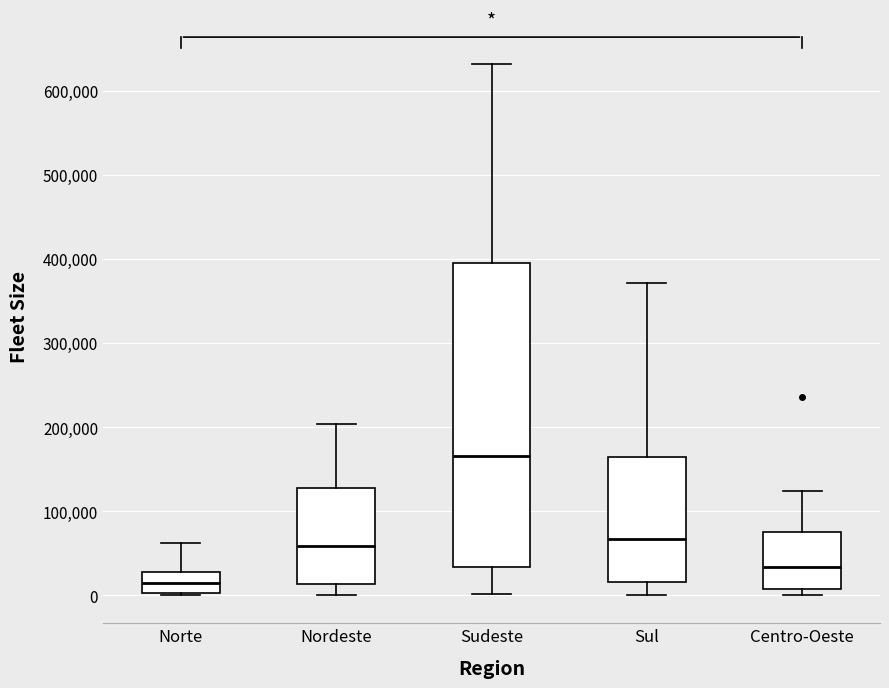

Comparing the boxes themselves (not the whiskers), which one is the tallest?

Sudeste